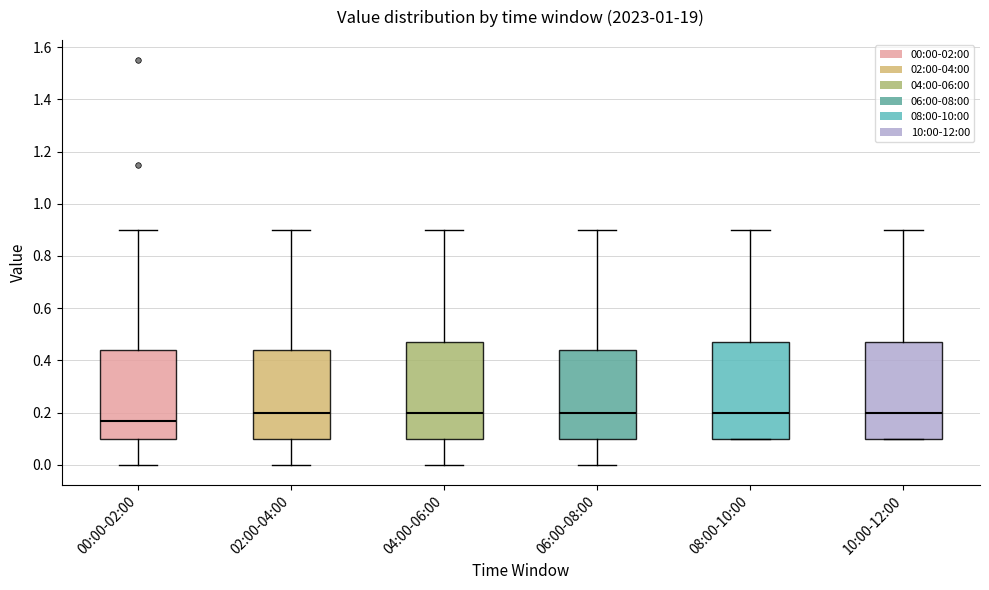

Reading left to right, read every box against the y-axis: the position of its median line, the range the box covers, and the ends of its whiskers. The values are not printed on the chart, so give them approximately, as read against the axis.

00:00-02:00: median 0.18, box 0.10 to 0.44, whiskers 0.00 to 0.90
02:00-04:00: median 0.20, box 0.10 to 0.44, whiskers 0.00 to 0.90
04:00-06:00: median 0.20, box 0.10 to 0.48, whiskers 0.00 to 0.90
06:00-08:00: median 0.20, box 0.10 to 0.44, whiskers 0.00 to 0.90
08:00-10:00: median 0.20, box 0.10 to 0.48, whiskers 0.10 to 0.90
10:00-12:00: median 0.20, box 0.10 to 0.48, whiskers 0.10 to 0.90